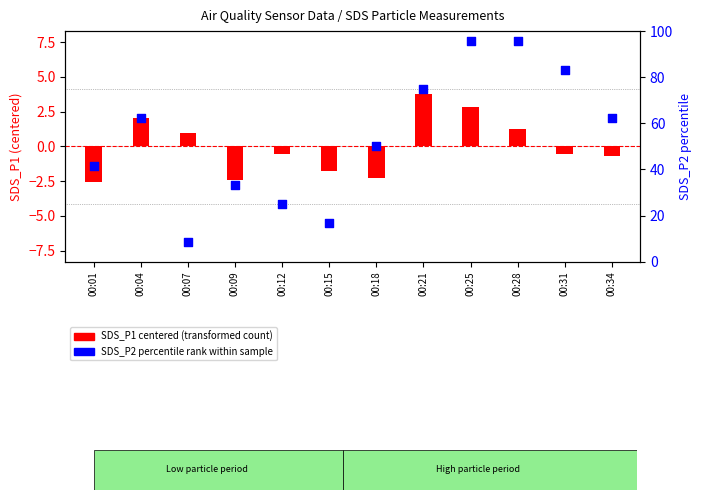

Which series contains the lowest Y value?

SDS_P1 centered (transformed count)